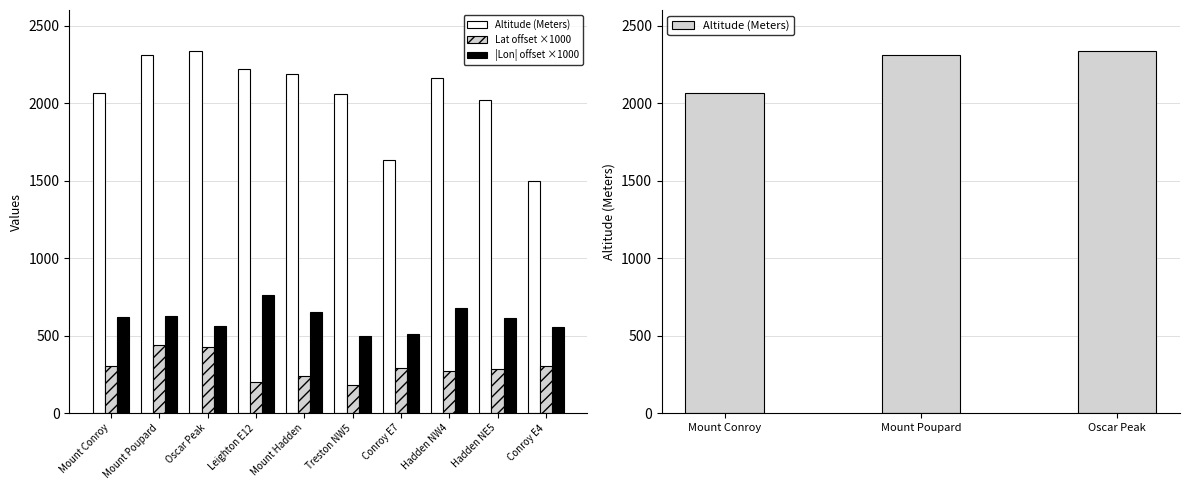

Where does the Altitude (Meters) series first go above 2163?

Mount Poupard